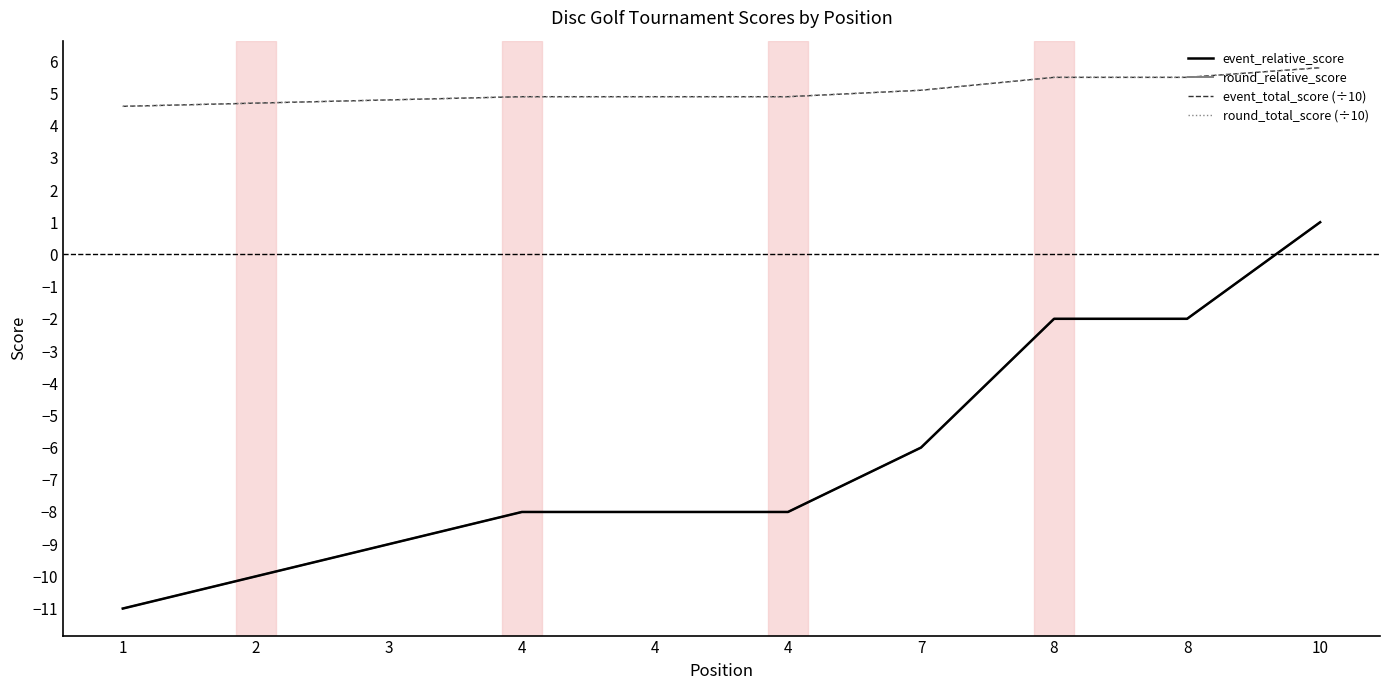

Rank the categories by event_relative_score value from highest to lowest.

10, 8, 8, 7, 4, 4, 4, 3, 2, 1